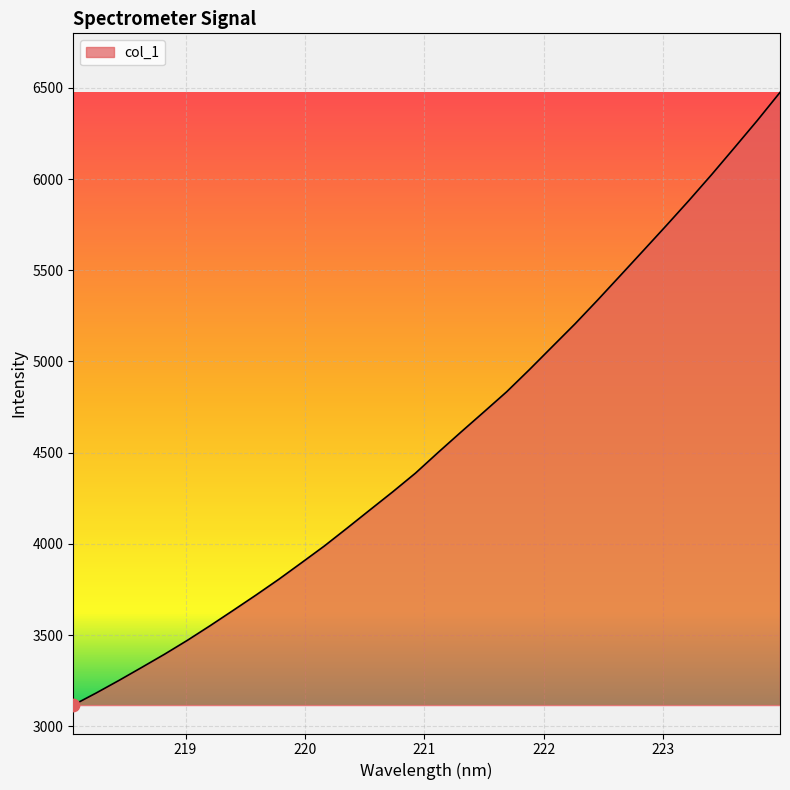

What is the smallest value displayed?

3117.1